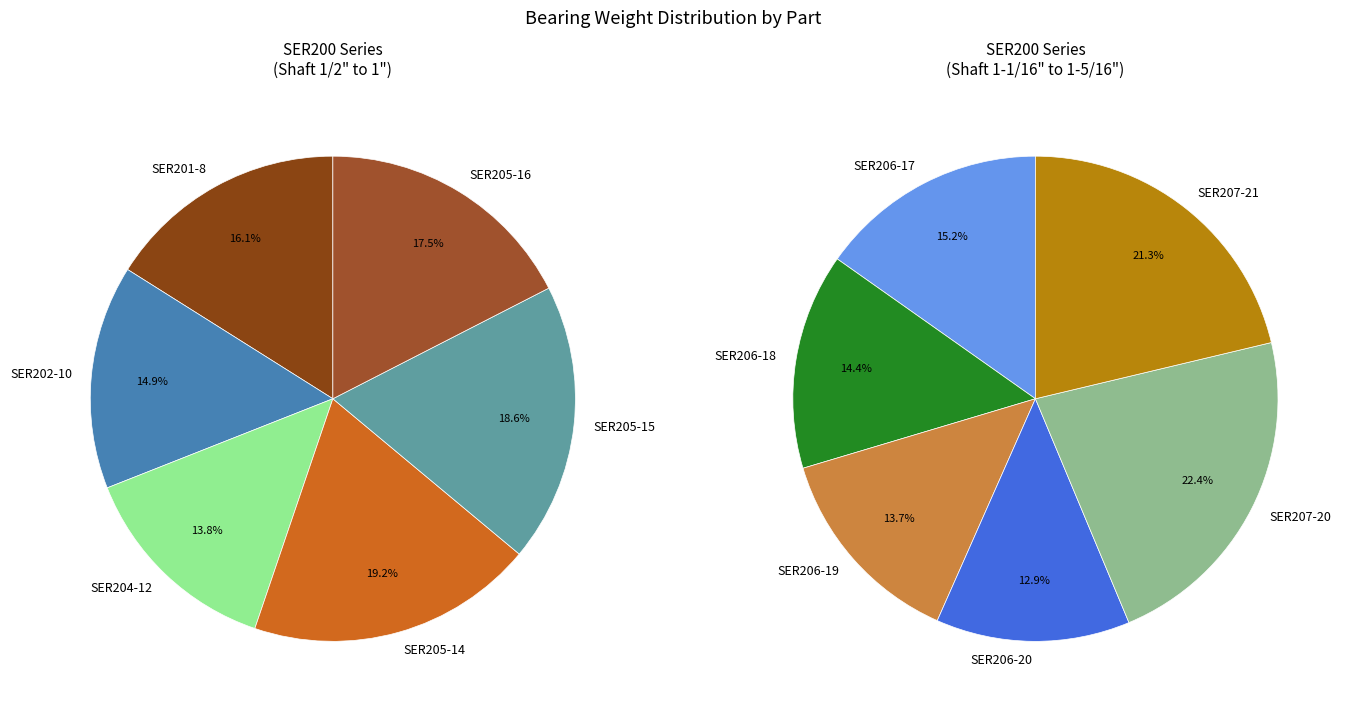

Combined, do SER201-8 and SER204-12 account for over 50%?

No